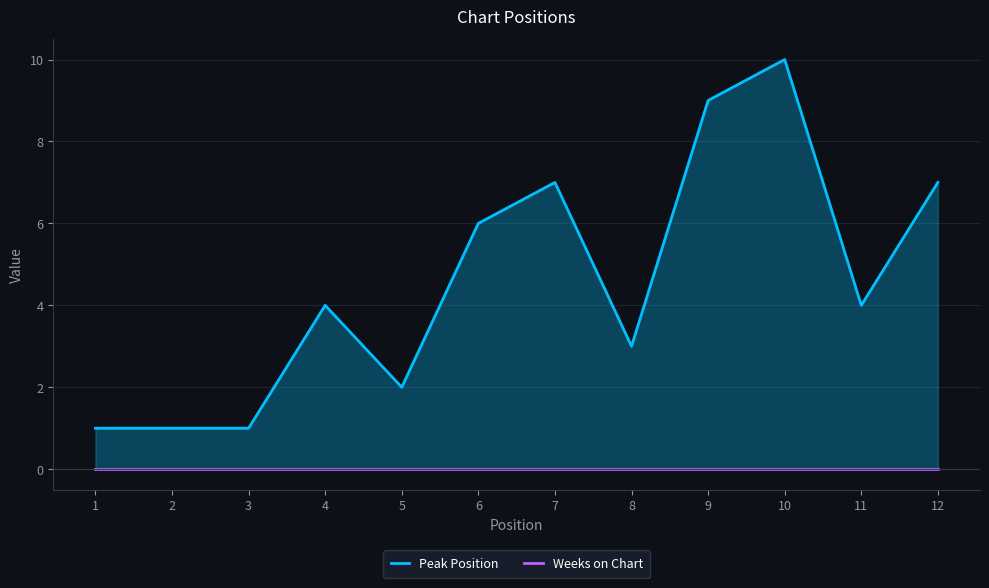

Which series has the largest total across all categories?

Peak Position